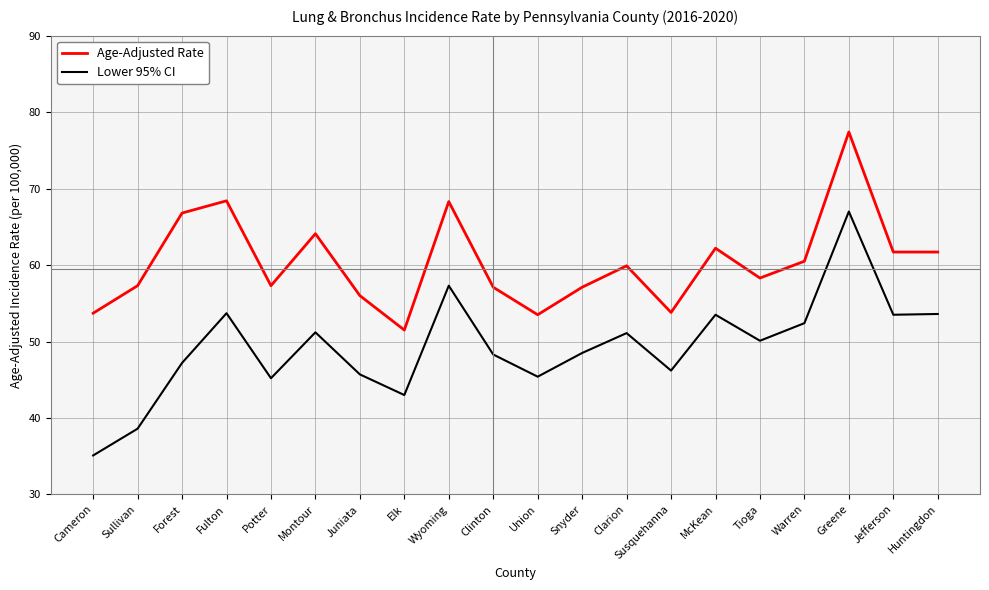

Read the Age-Adjusted Rate value at Fulton.

68.4